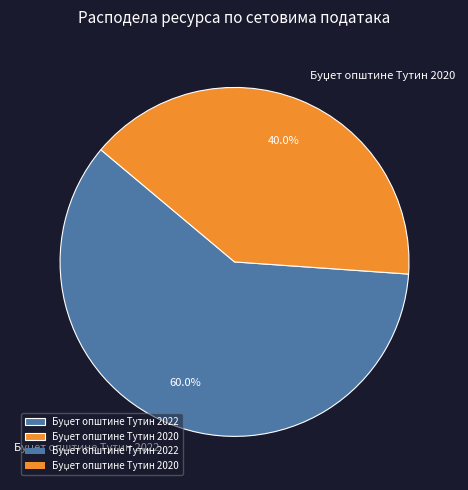

Is there any slice that represents more than half of the pie?

Yes